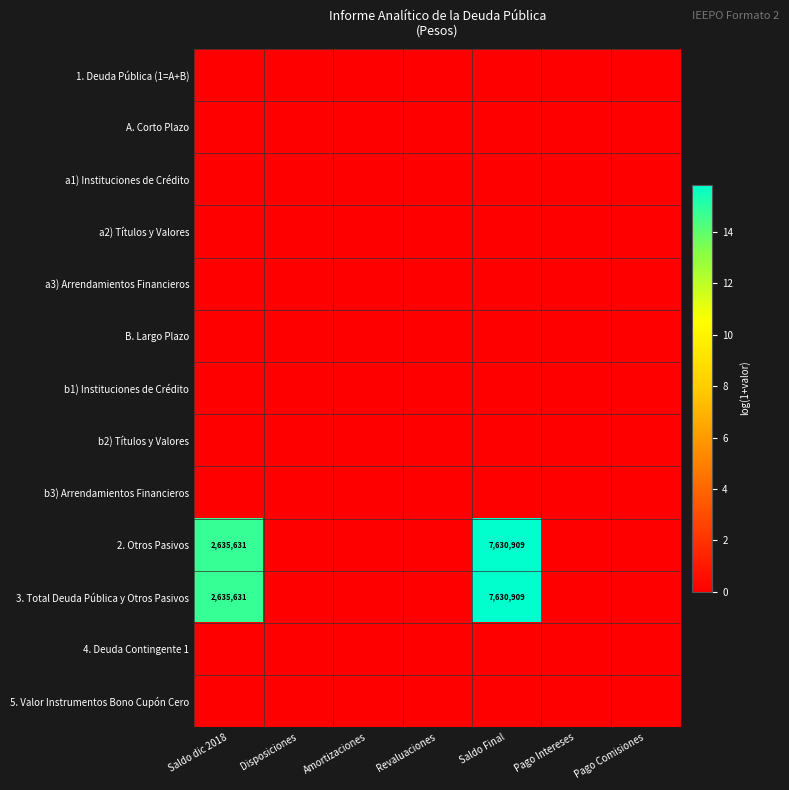

Is the value of 5. Valor Instrumentos Bono Cupón Cero at Pago Comisiones greater than the value of B. Largo Plazo at Pago Comisiones?

No